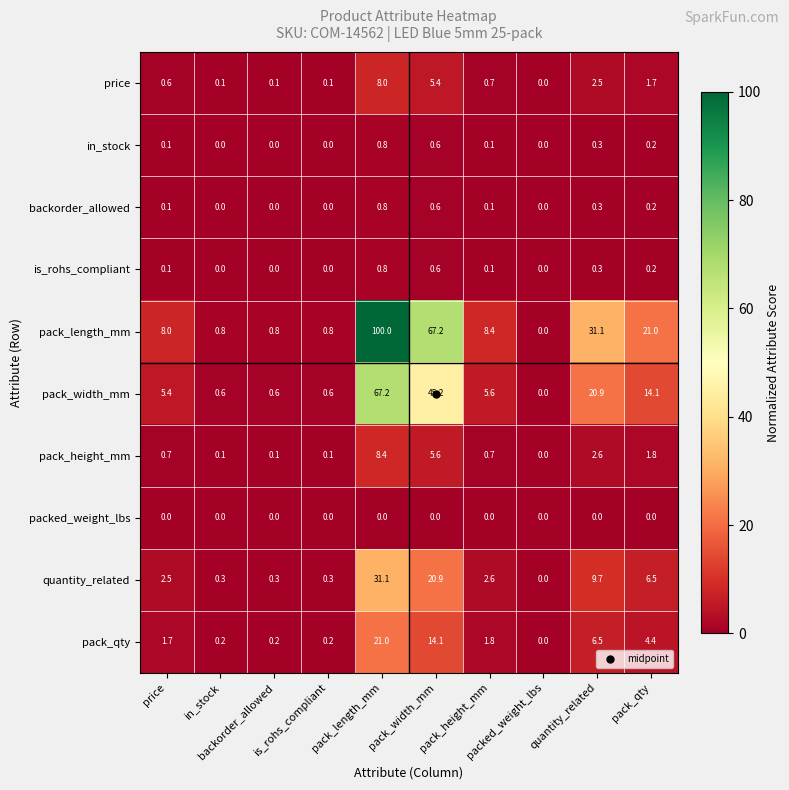

What is the greatest value displayed?

100.0